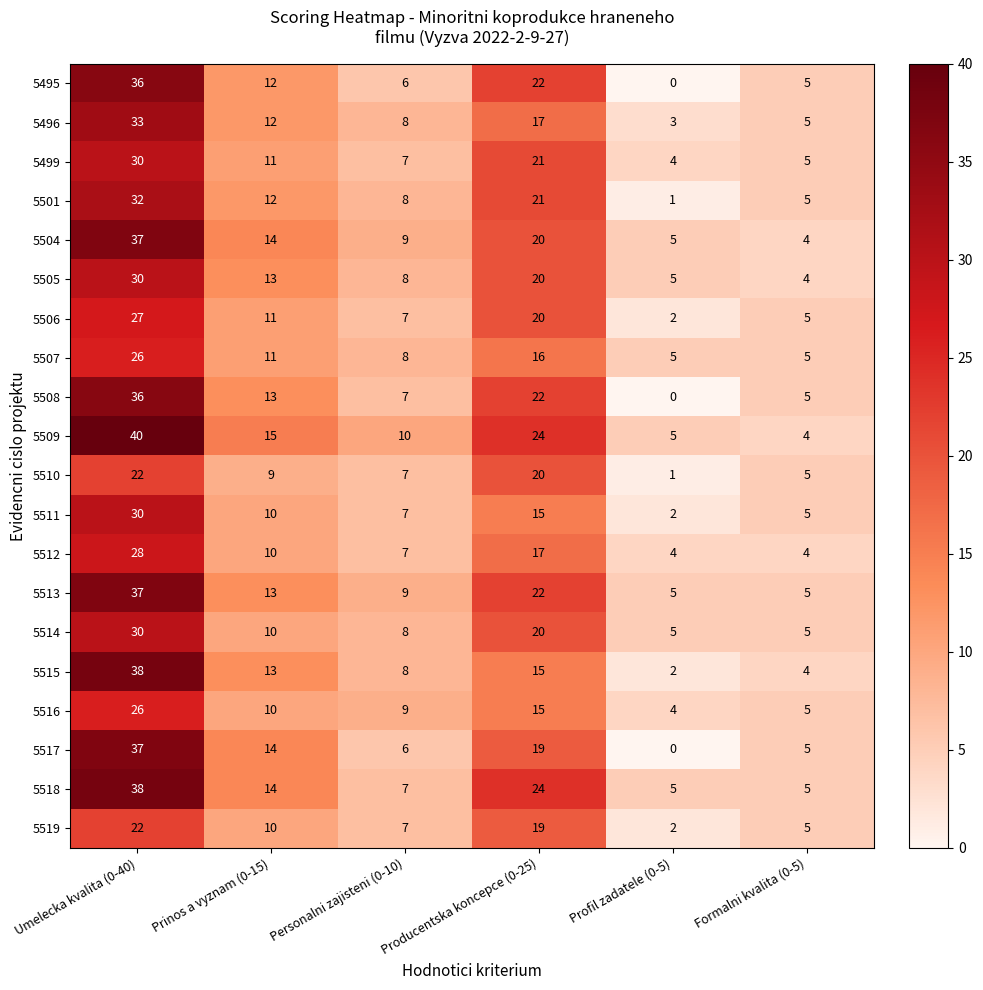

Between Personalni zajisteni (0-10) and Producentska koncepce (0-25), which series saw the biggest shift?

5518